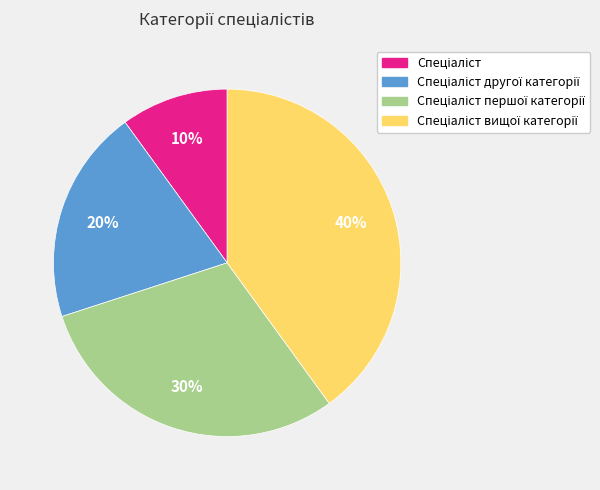

Does any single category account for the majority?

No